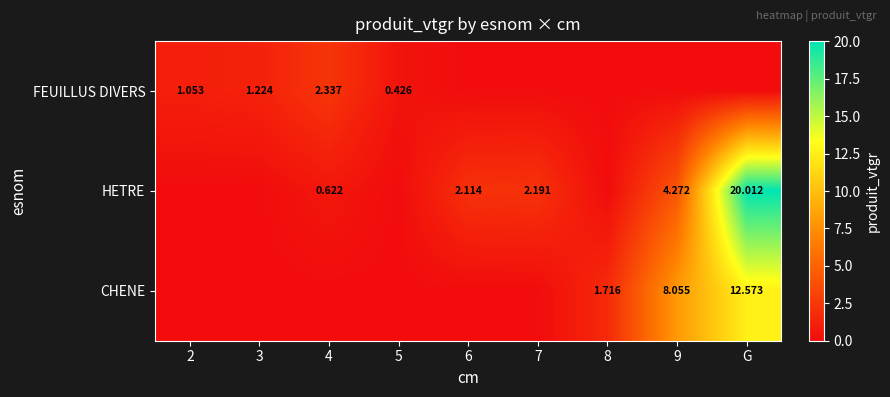

Is the value of HETRE at 7 greater than the value of FEUILLUS DIVERS at 4?

No